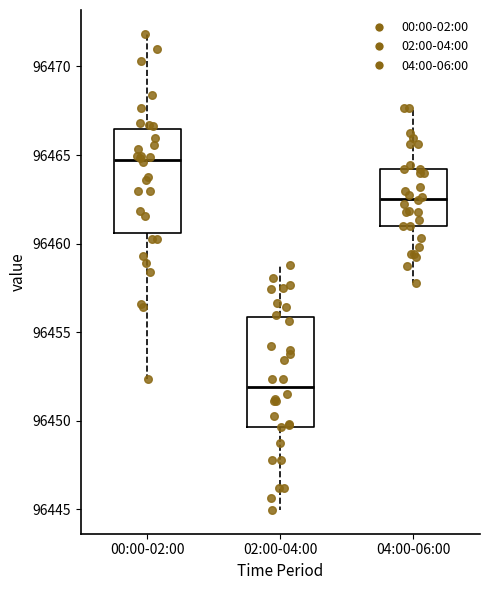

Reading left to right, transcribe this box plot: for each box, give where its median line is, the range the box spans, and where its two whiskers end, as read against the y-axis. The values are not printed on the chart, so give them approximately, as read against the axis.

00:00-02:00: median 96464.5, box 96460.5 to 96466.5, whiskers 96452.5 to 96472.0
02:00-04:00: median 96452.0, box 96449.5 to 96456.0, whiskers 96445.0 to 96459.0
04:00-06:00: median 96462.5, box 96461.0 to 96464.0, whiskers 96458.0 to 96467.5